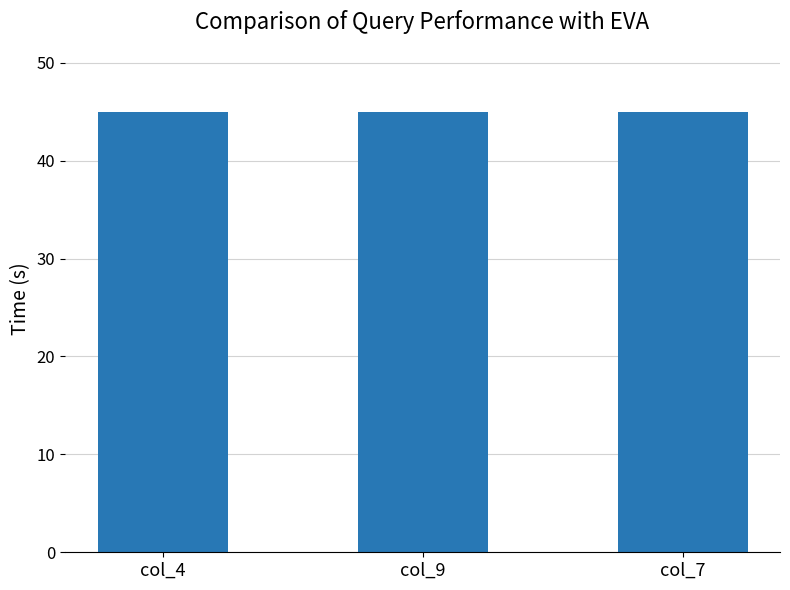

The value at 9 is 3. True or false?

False